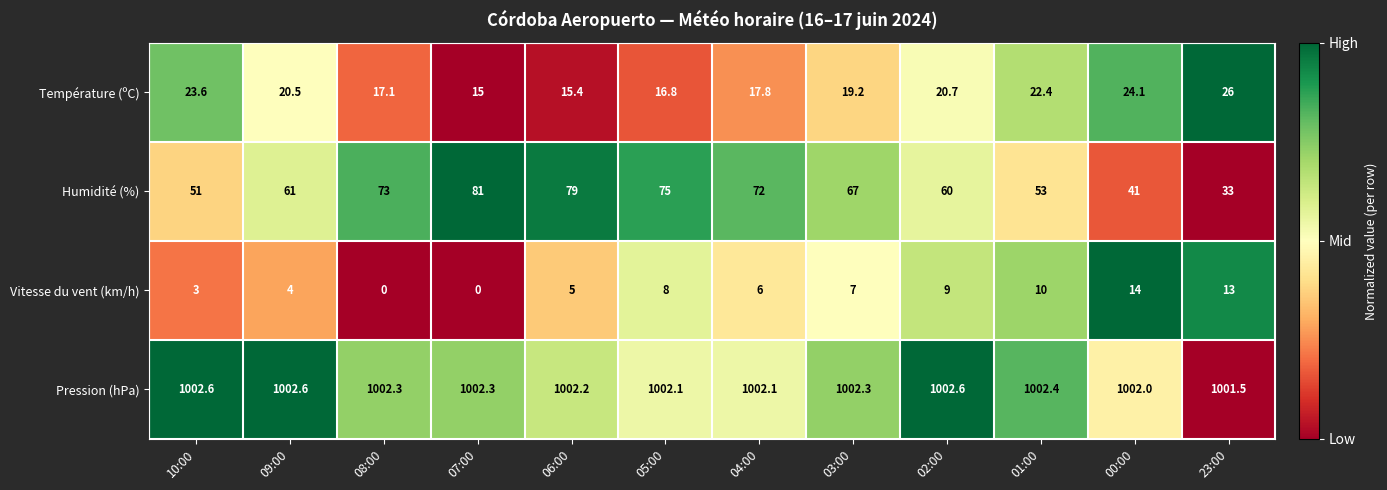

Which series has the largest total across all categories?

Pression (hPa)